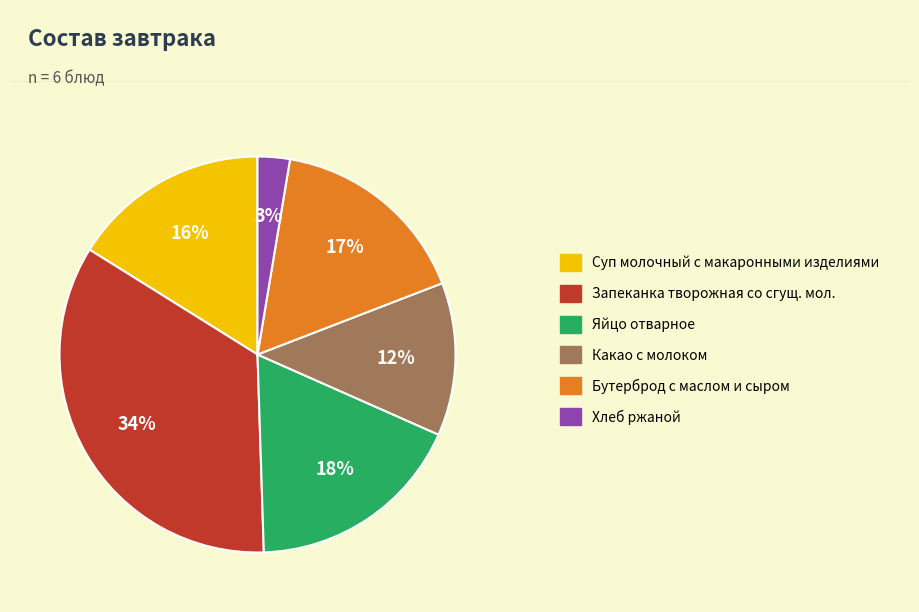

Between Яйцо отварное and Суп молочный с макаронными изделиями, which is larger?

Яйцо отварное